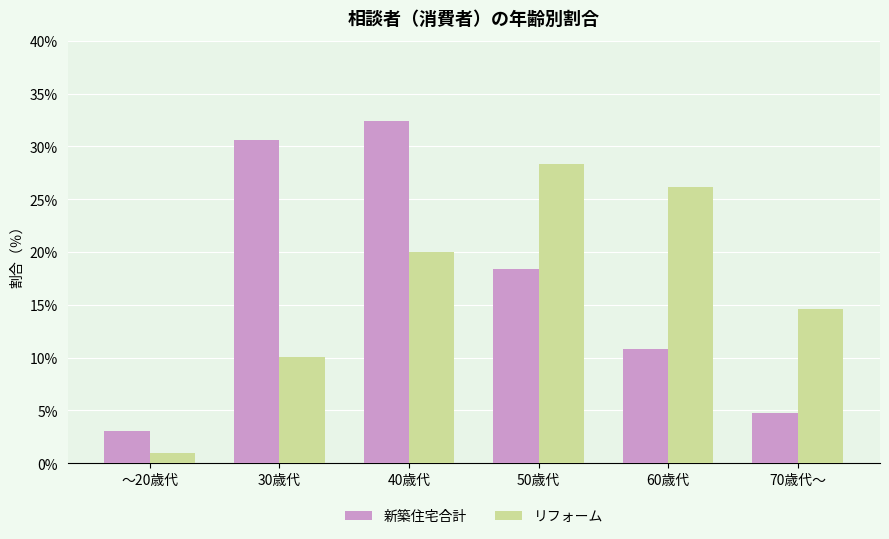

At which category is the sum across all series the highest?

40歳代